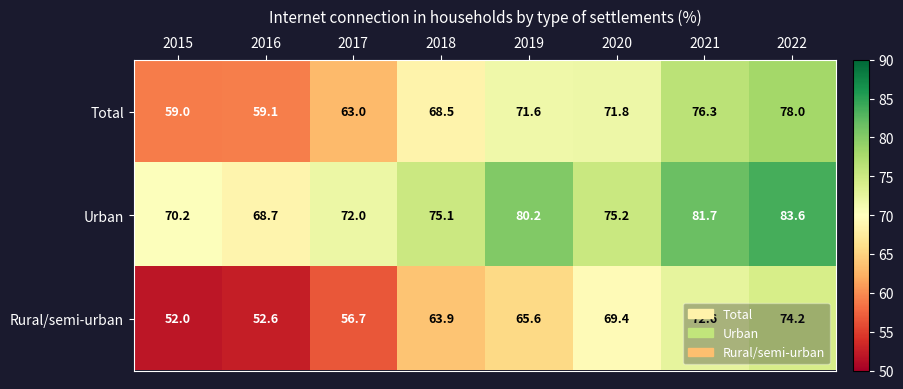

Which series has the largest range (max minus min)?

Rural/semi-urban